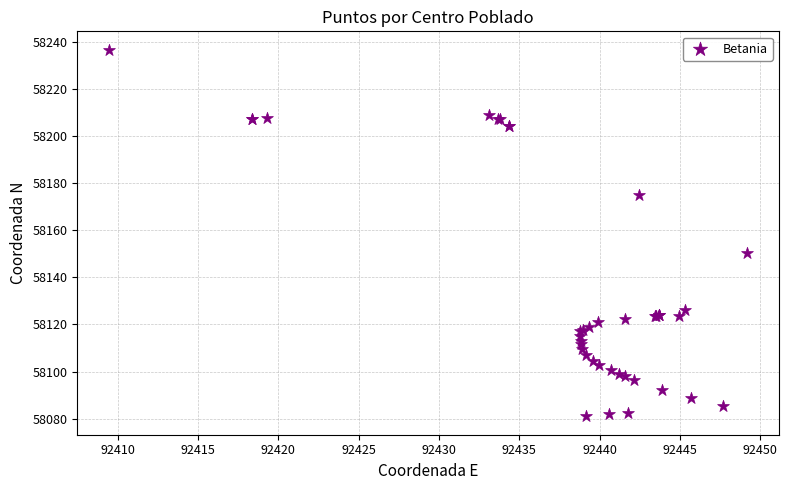

What Y value in the scatter plot is closest to 58158?

58150.3